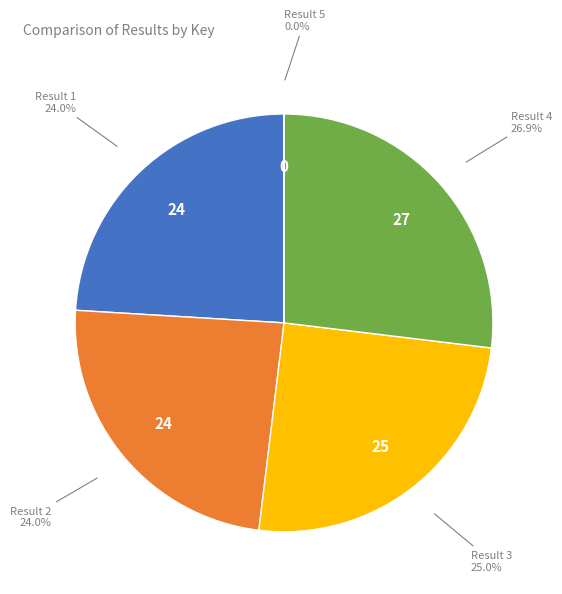

Approximately how many times larger is the value at Result 3 compared to Result 4?

0.9